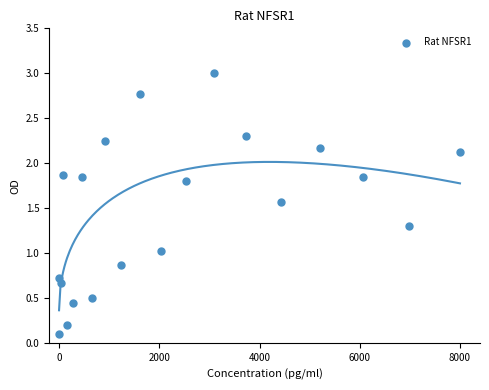

What is the range of Y values (max minus min)?

2.9